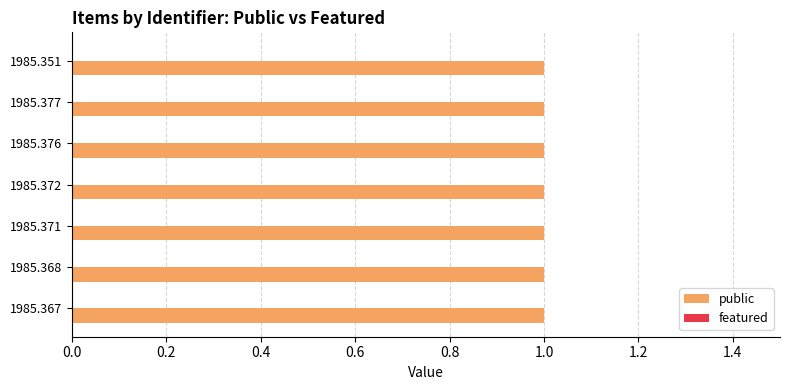

What is the average value of the public series?

1